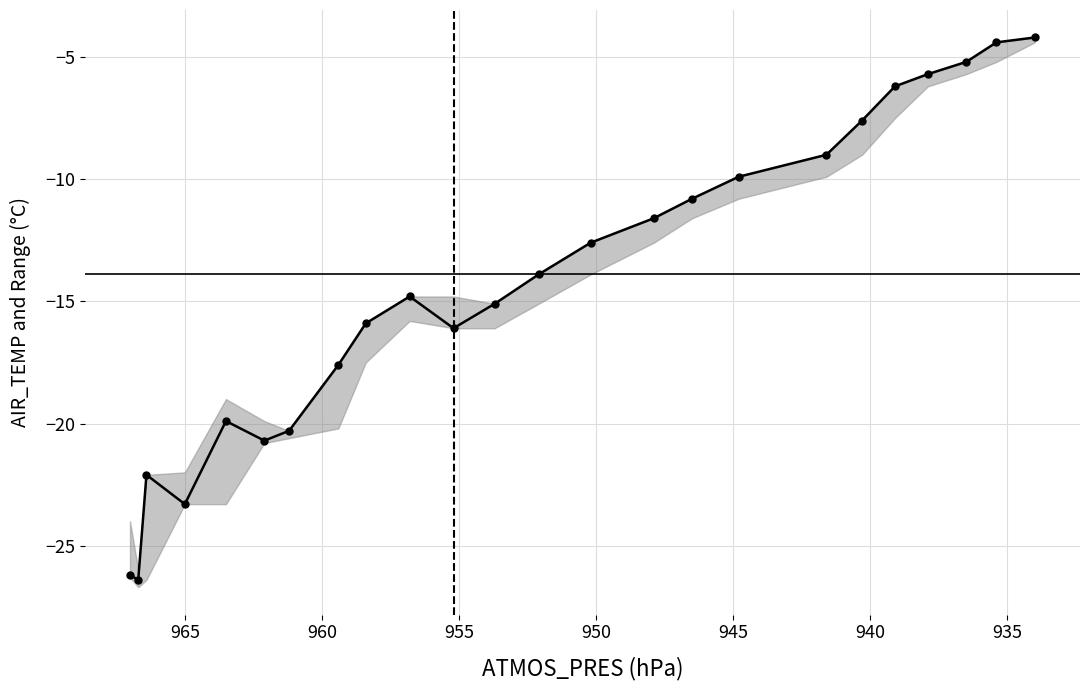

True or false: AIR_TEMP and WIND_SPEED_GUST intersect in this chart.

False